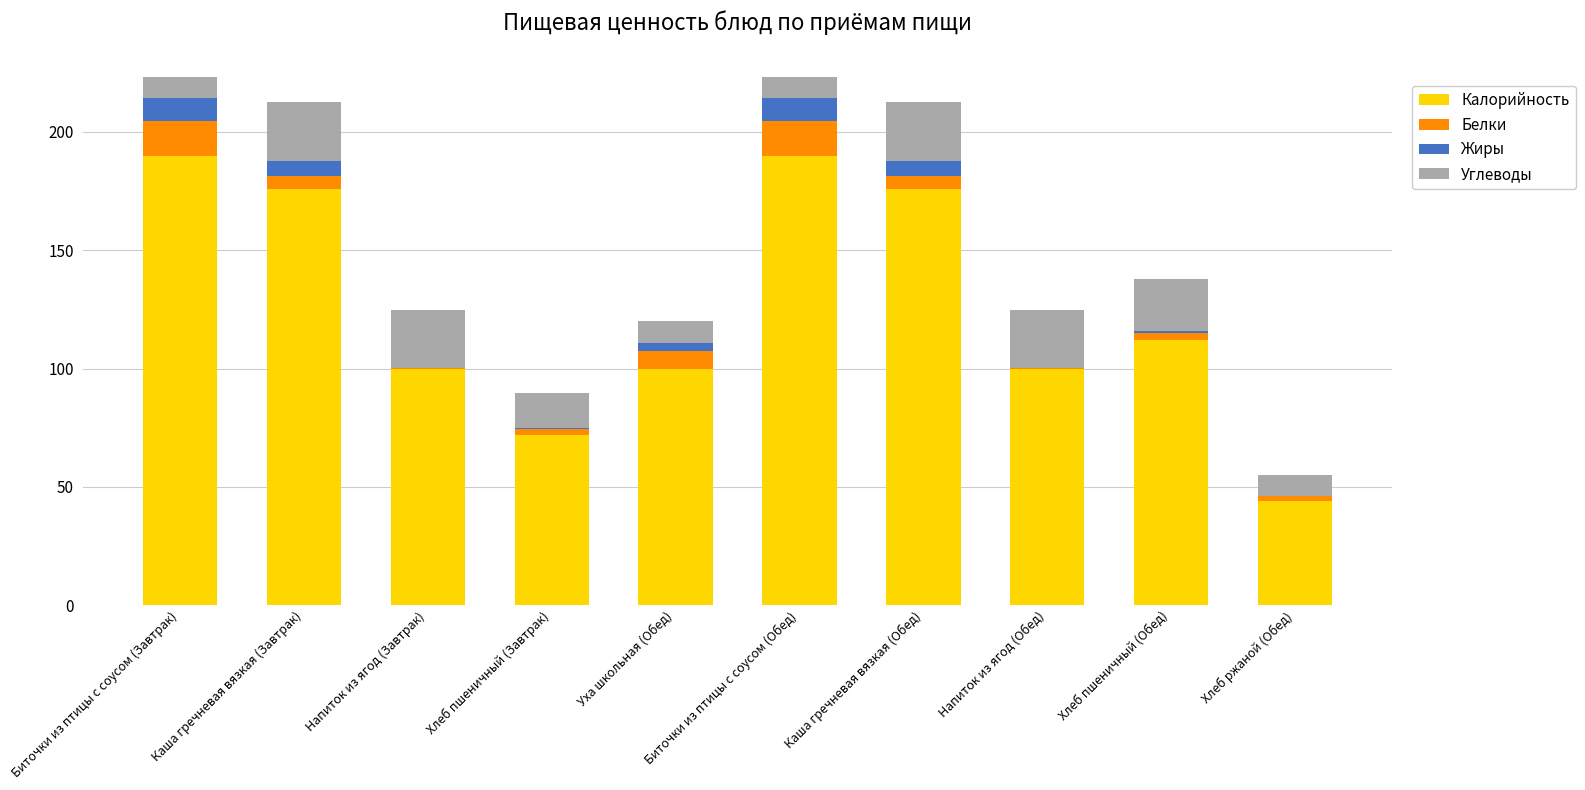

The value of Калорийность at Уха школьная (Обед) is 100.0. True or false?

True